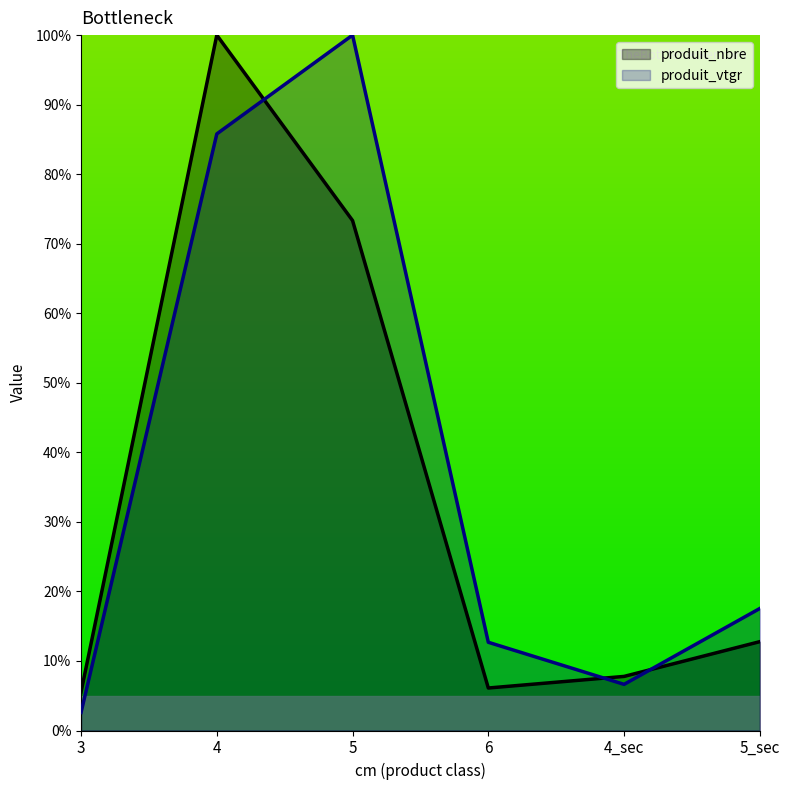

At which label does produit_nbre first exceed 12?

4